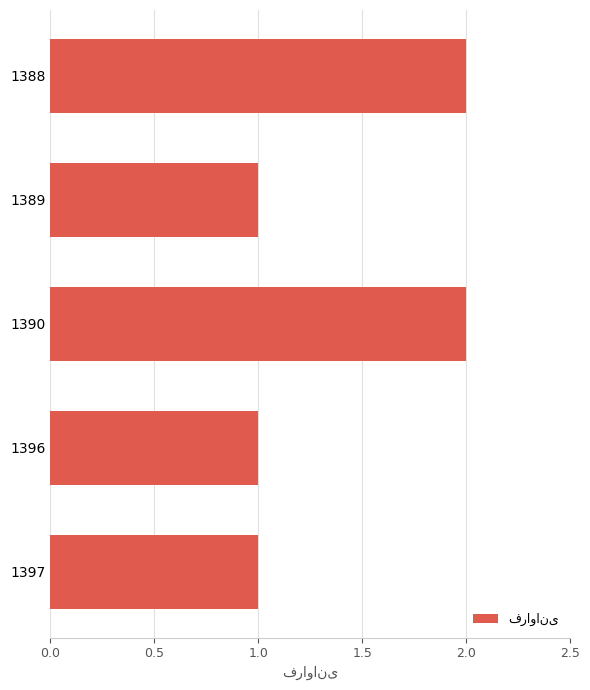

What is the maximum value shown in the chart?

2